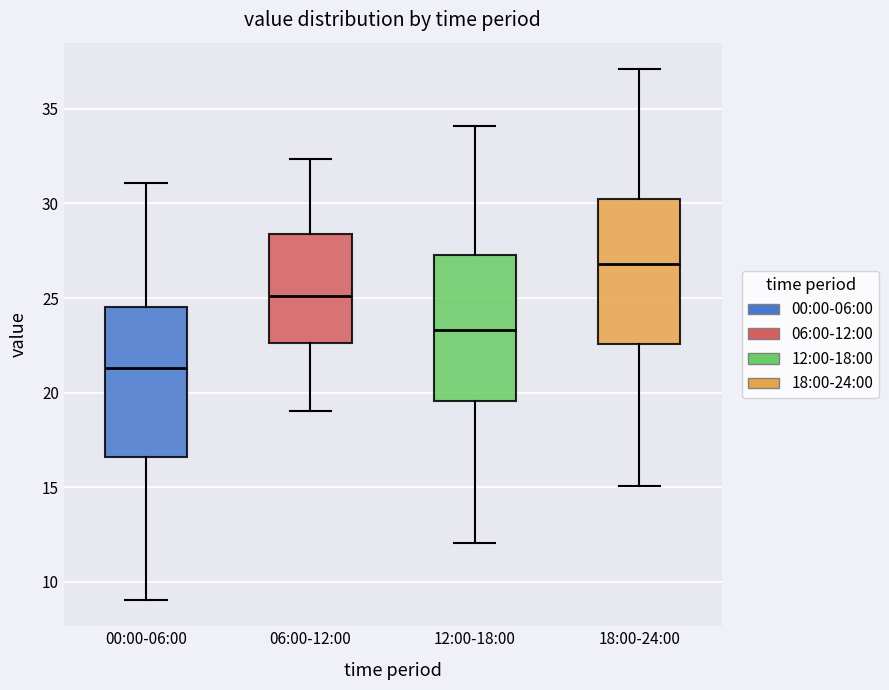

Where does the lower whisker of the box for 12:00-18:00 end on the y-axis? The values are not printed on the chart, so give them approximately, as read against the axis.

12.0